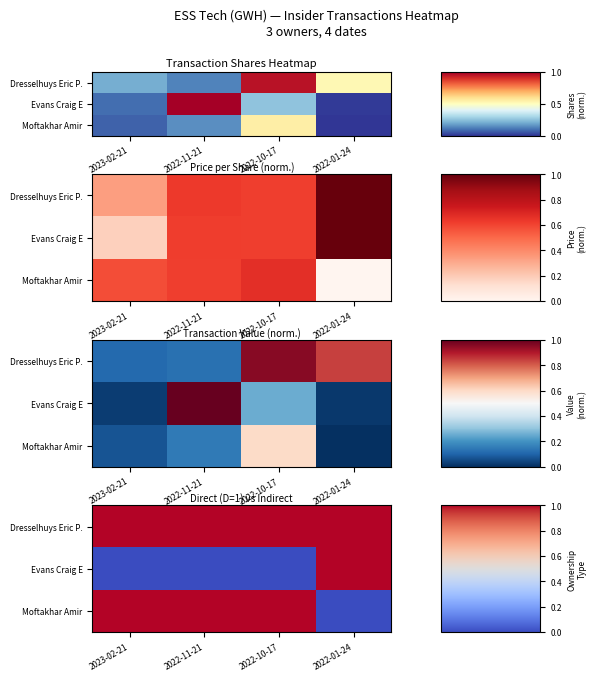

Rank the series at 2022-10-17 from highest to lowest value.

Dresselhuys Eric P., Moftakhar Amir, Evans Craig E